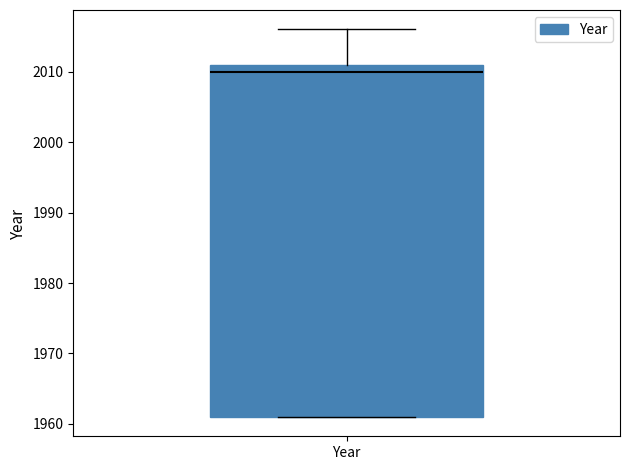

Read this box plot against the y-axis: the position of the median line, the range covered by the box, and the ends of both whiskers. The values are not printed on the chart, so give them approximately, as read against the axis.

median 2010, box 1961 to 2011, whiskers 1961 to 2016